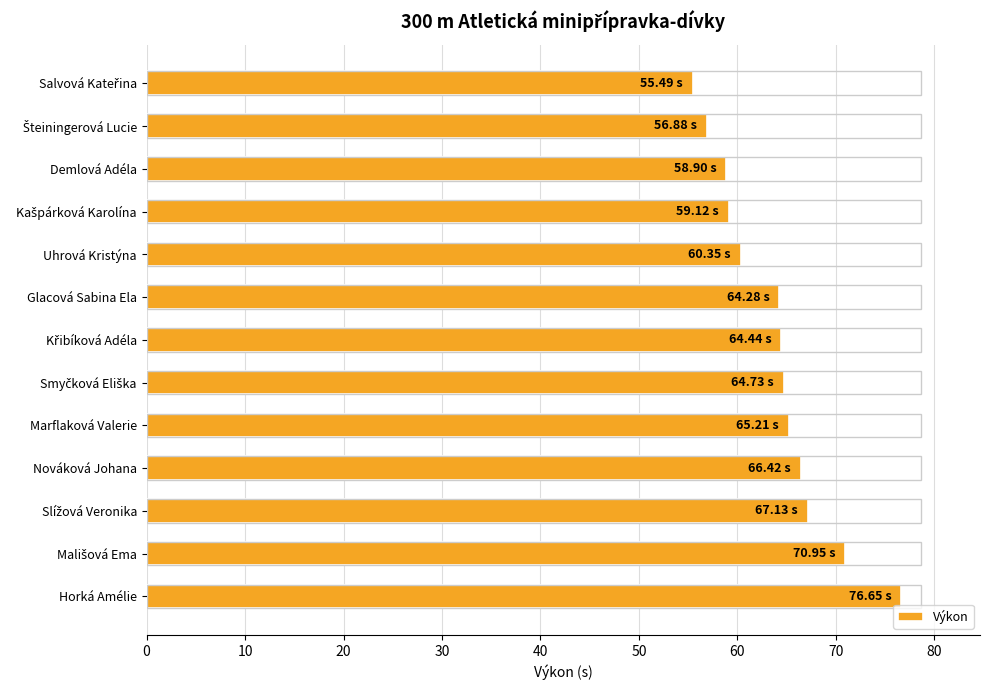

What is the average value?

63.9